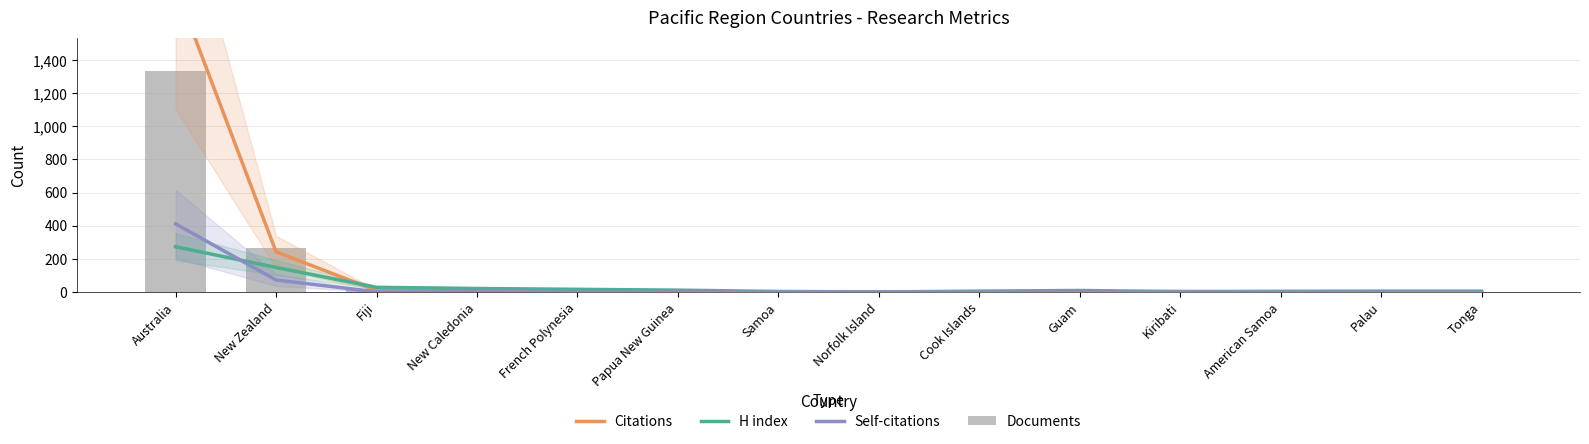

The Documents series shows 12 at French Polynesia. True or false?

False